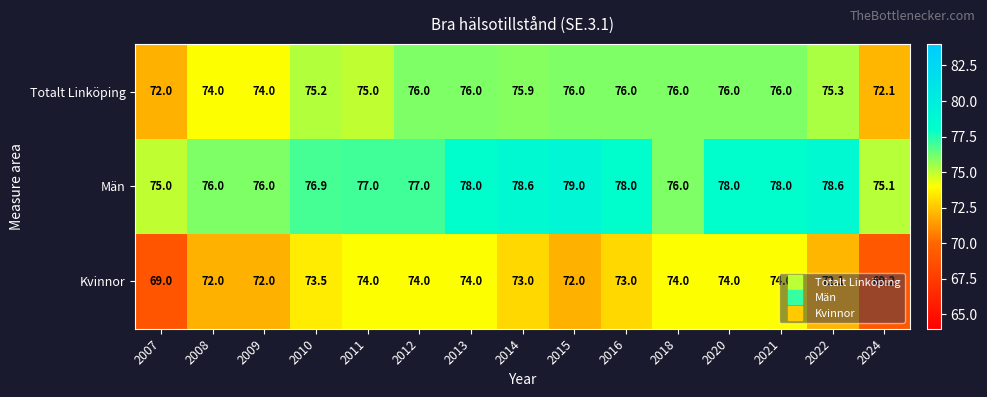

Which series has the largest range (max minus min)?

Kvinnor